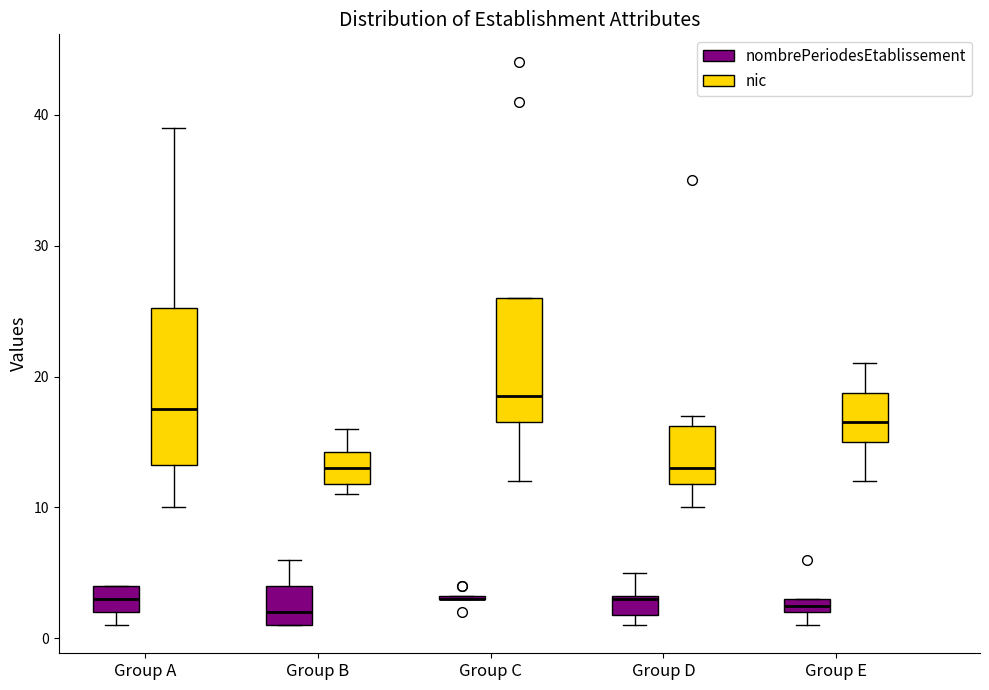

Where does the upper whisker of the box for Group B (nombrePeriodesEtablissement) end on the y-axis? The values are not printed on the chart, so give them approximately, as read against the axis.

6